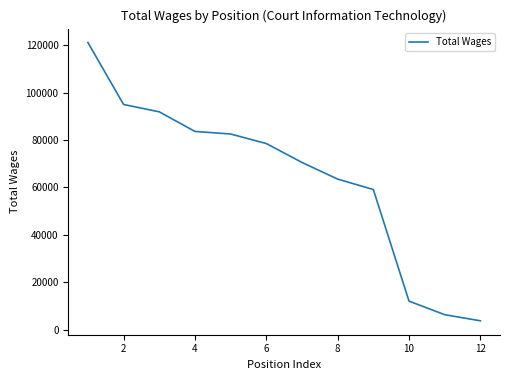

What is the difference between the maximum and minimum values?

117325